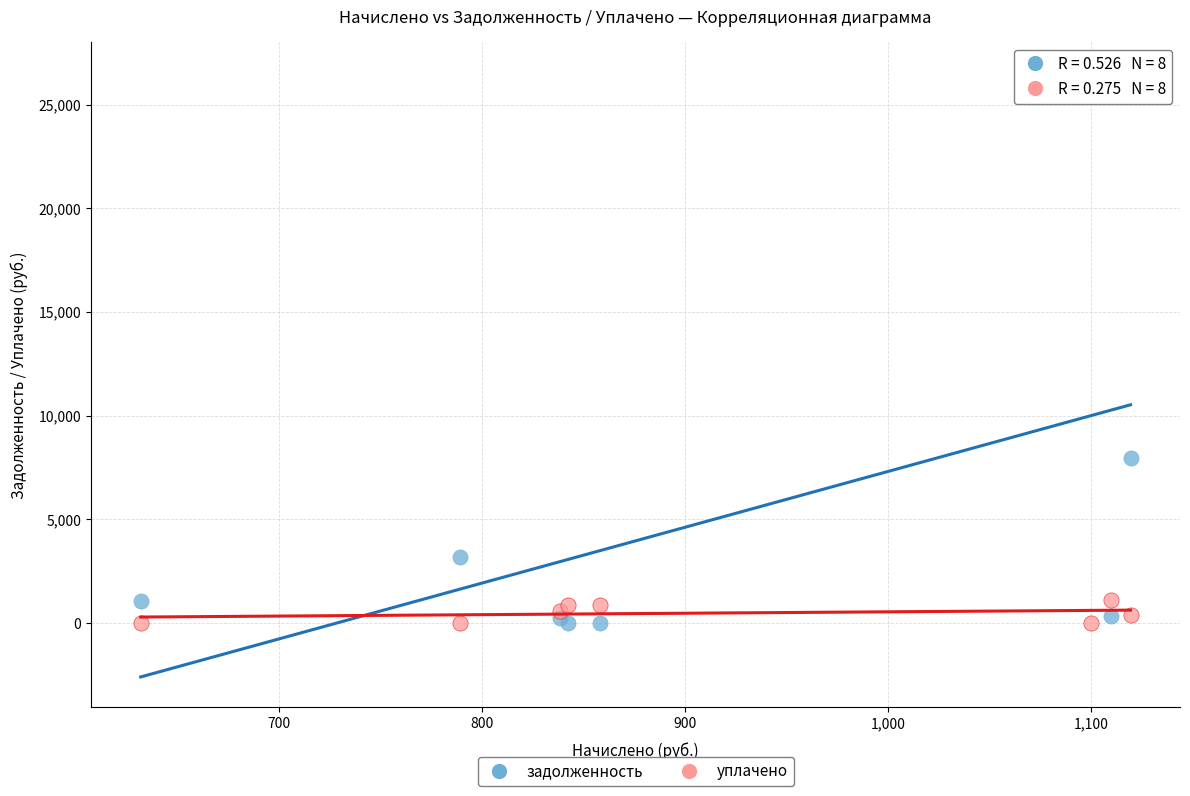

Which series has the largest Y range (max minus min)?

задолженность